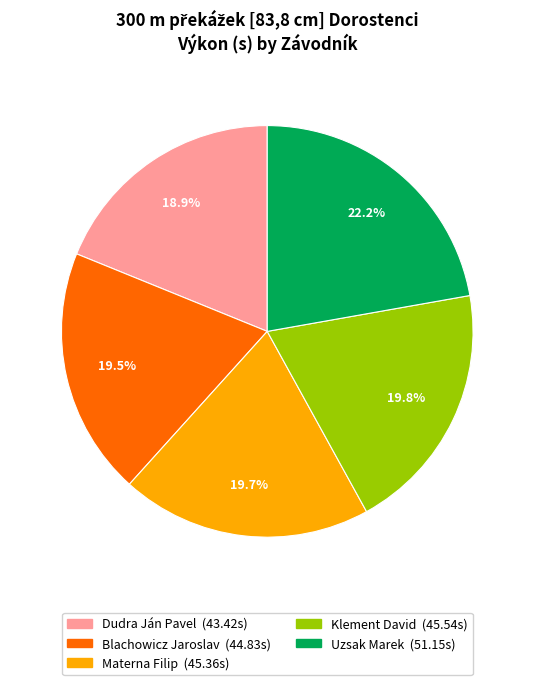

Is the sum of Dudra Ján Pavel and Materna Filip greater than half?

No